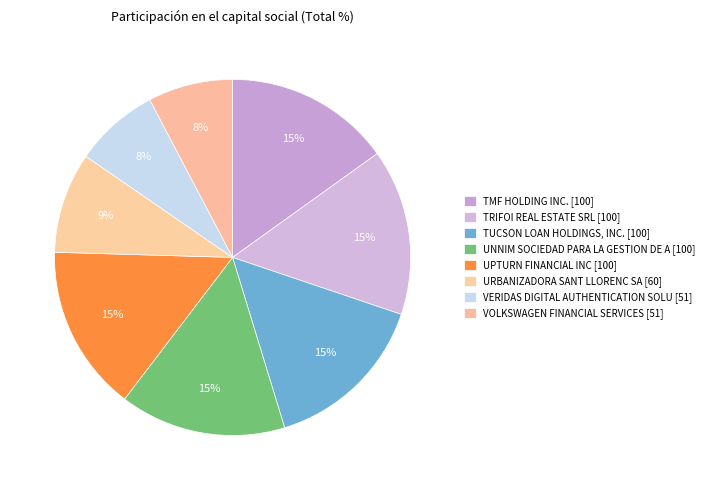

How many slices are in this pie chart?

8